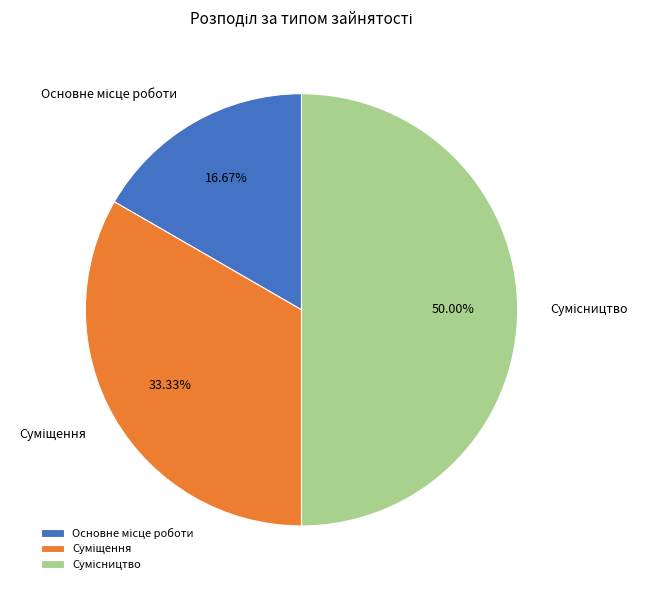

Between Основне місце роботи and Суміщення, which is larger?

Суміщення